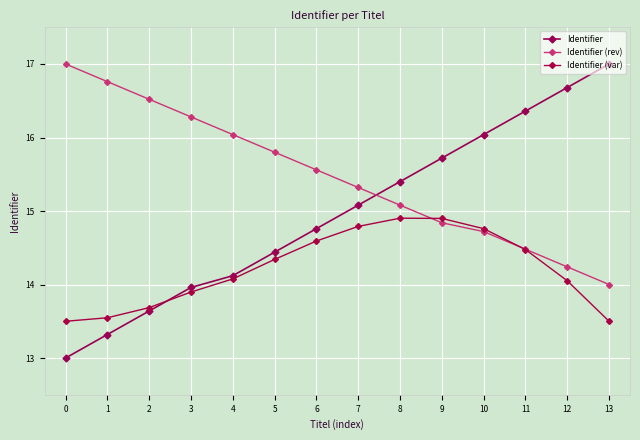

What is the sum of all Identifier values?

209.5